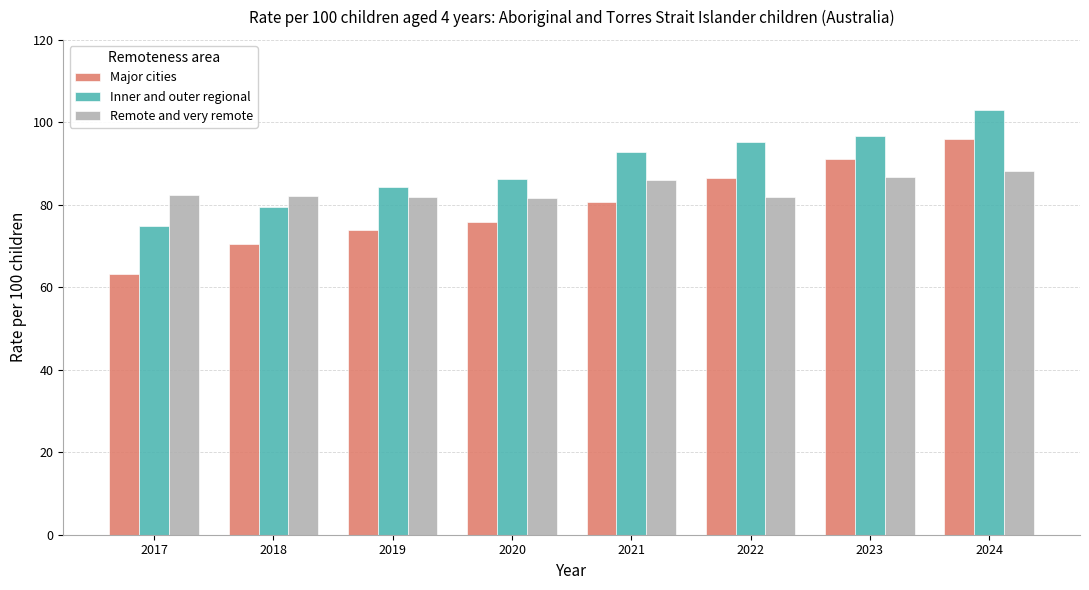

Which series has the widest spread of values?

Major cities